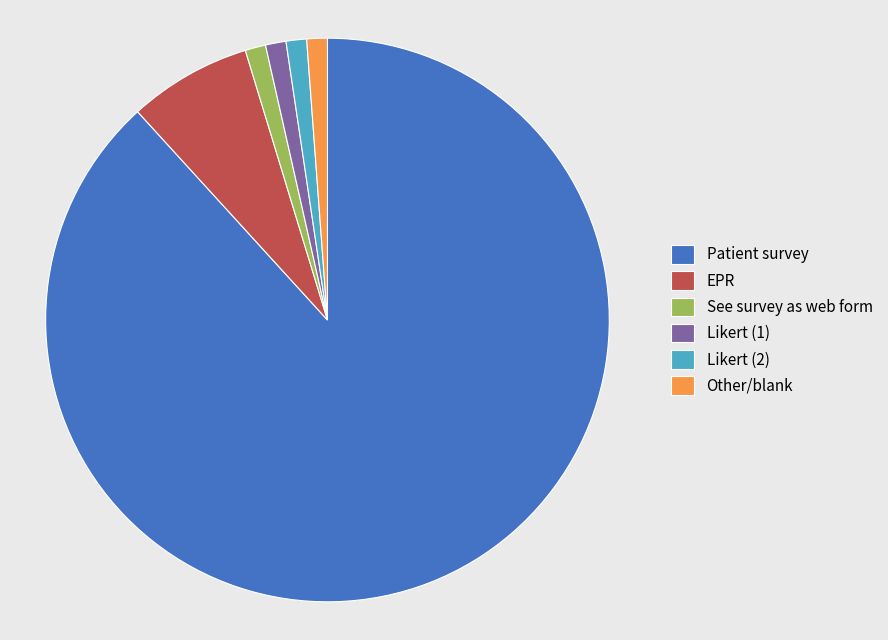

Is the sum of Likert (1) and Likert (2) greater than half?

No